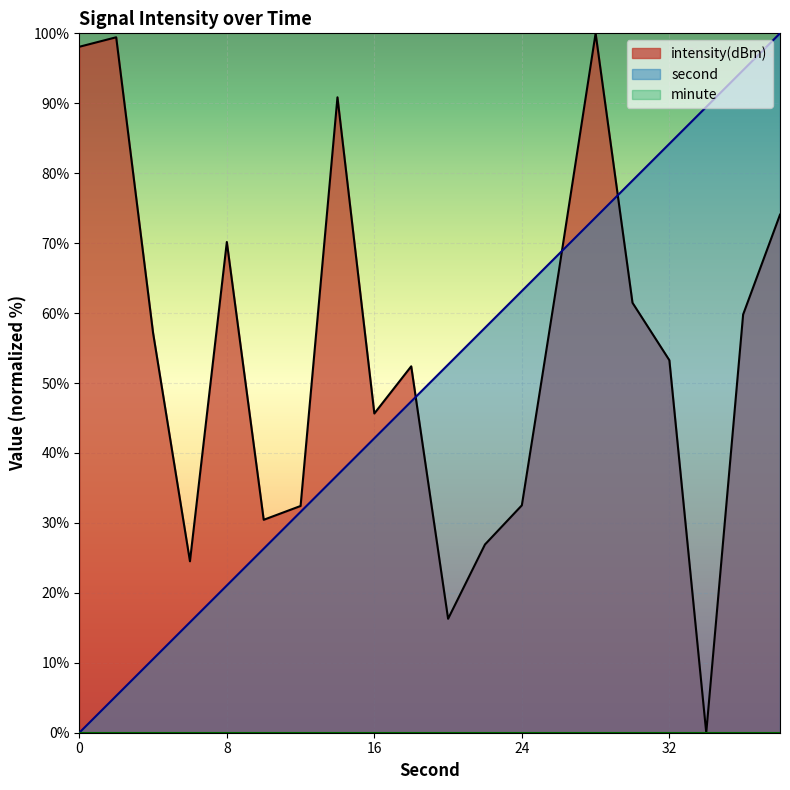

How many times do intensity and second cross each other?

3